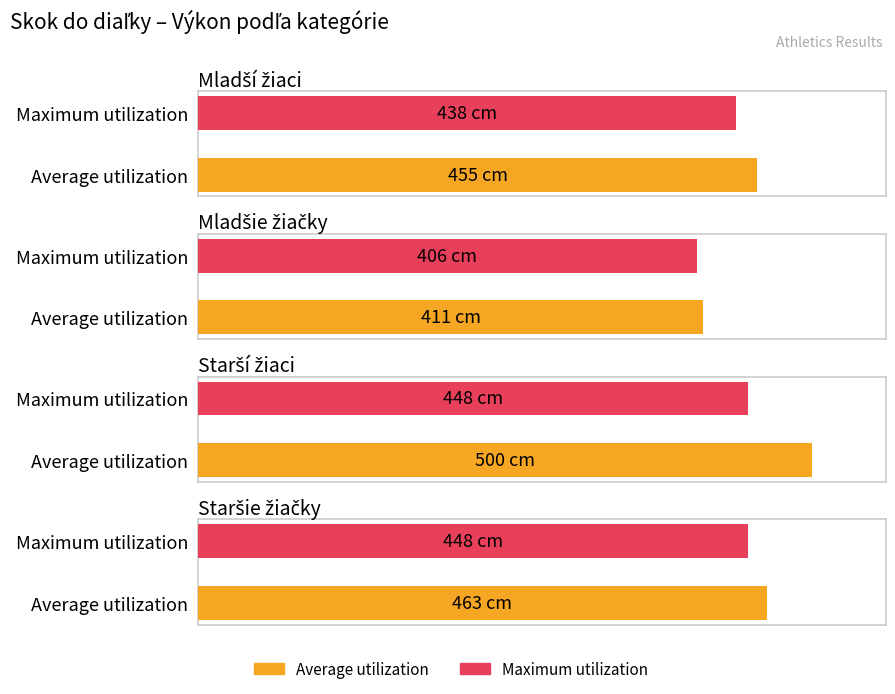

At which label does Average utilization first exceed 463?

Starší žiaci